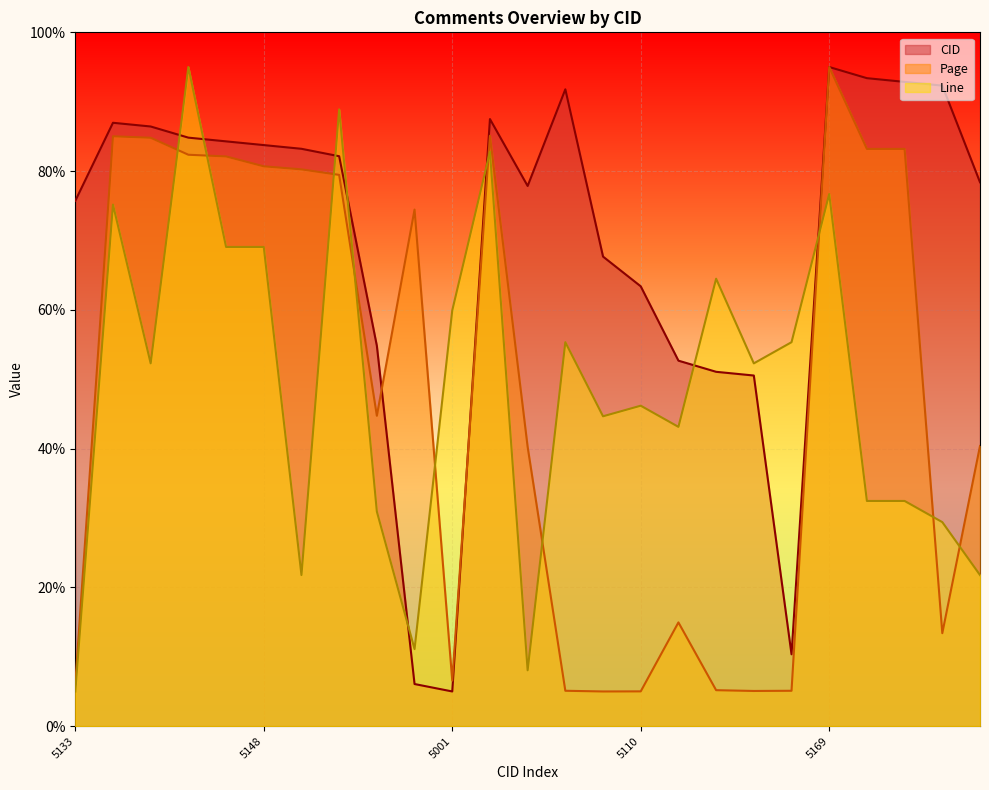

Between which two adjacent categories do CID and Line first intersect?

5153 and 5150